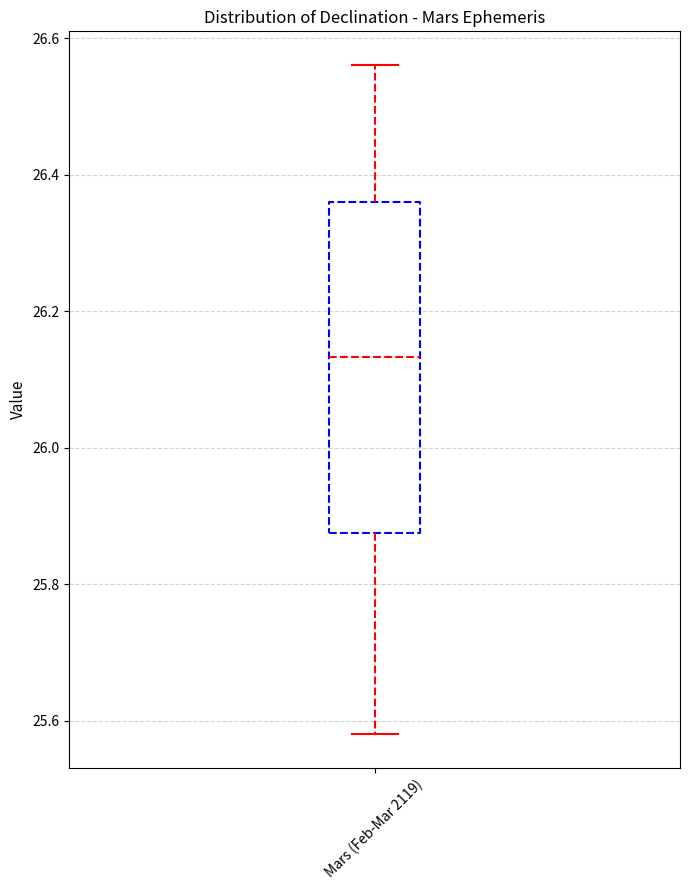

Transcribe this box plot: give where the median line is, the range the box spans, and where the two whiskers end, as read against the y-axis. The values are not printed on the chart, so give them approximately, as read against the axis.

median 26.14, box 25.88 to 26.36, whiskers 25.58 to 26.56